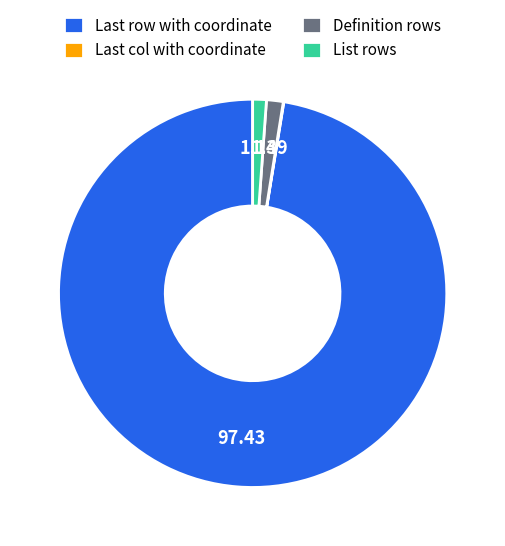

Which slice is the largest?

Last row with coordinate